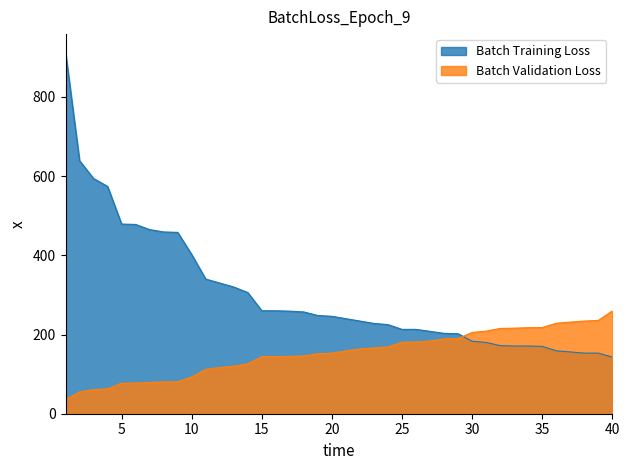

What is the value of the Global Score point at the 7th from the left?

465.0